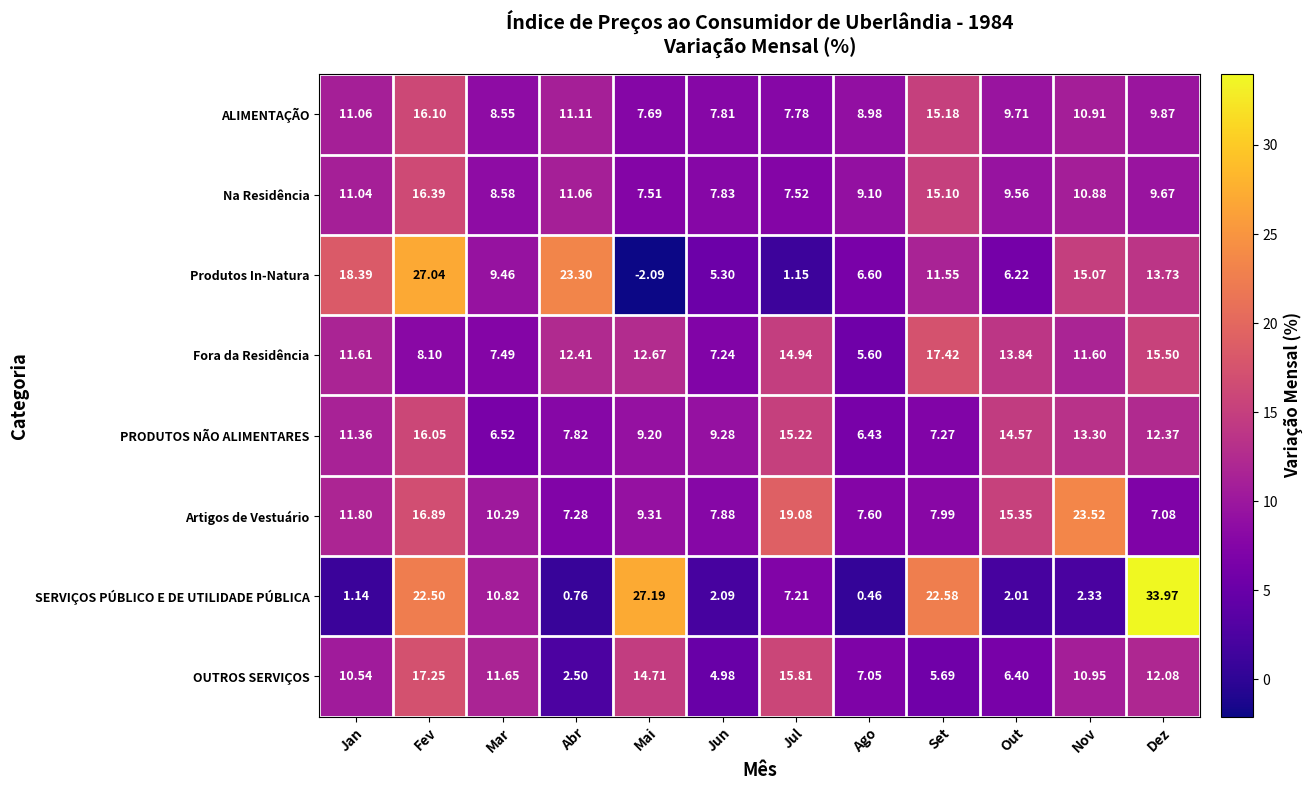

Rank the series by their maximum value, from highest to lowest.

SERVIÇOS PÚBLICO E DE UTILIDADE PÚBLICA, Produtos In-Natura, Artigos de Vestuário, Fora da Residência, OUTROS SERVIÇOS, Na Residência, ALIMENTAÇÃO, PRODUTOS NÃO ALIMENTARES